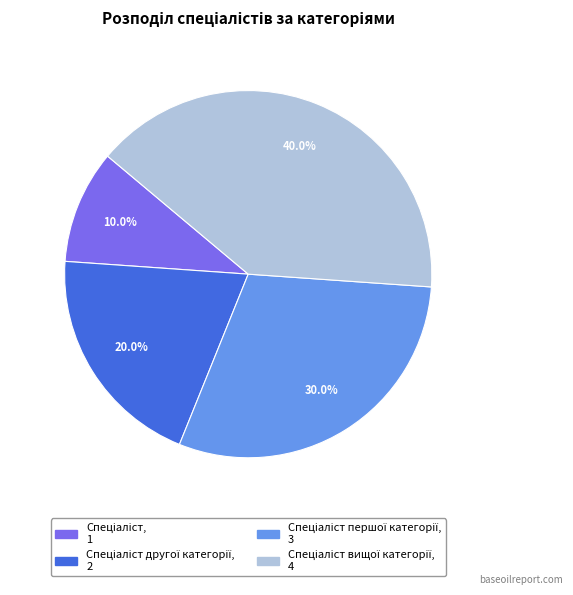

Is there a majority slice in this chart?

No